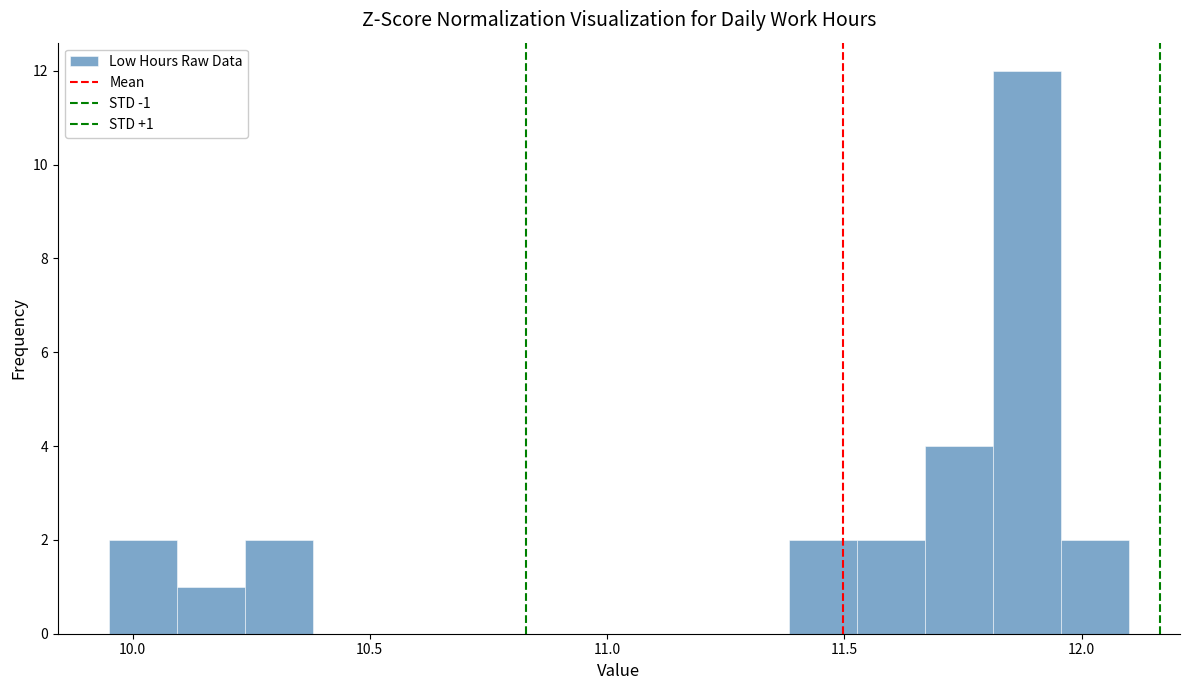

Around what value on the x-axis is the tallest bar? Give the approximate position of its centre, as read against the axis.

11.90